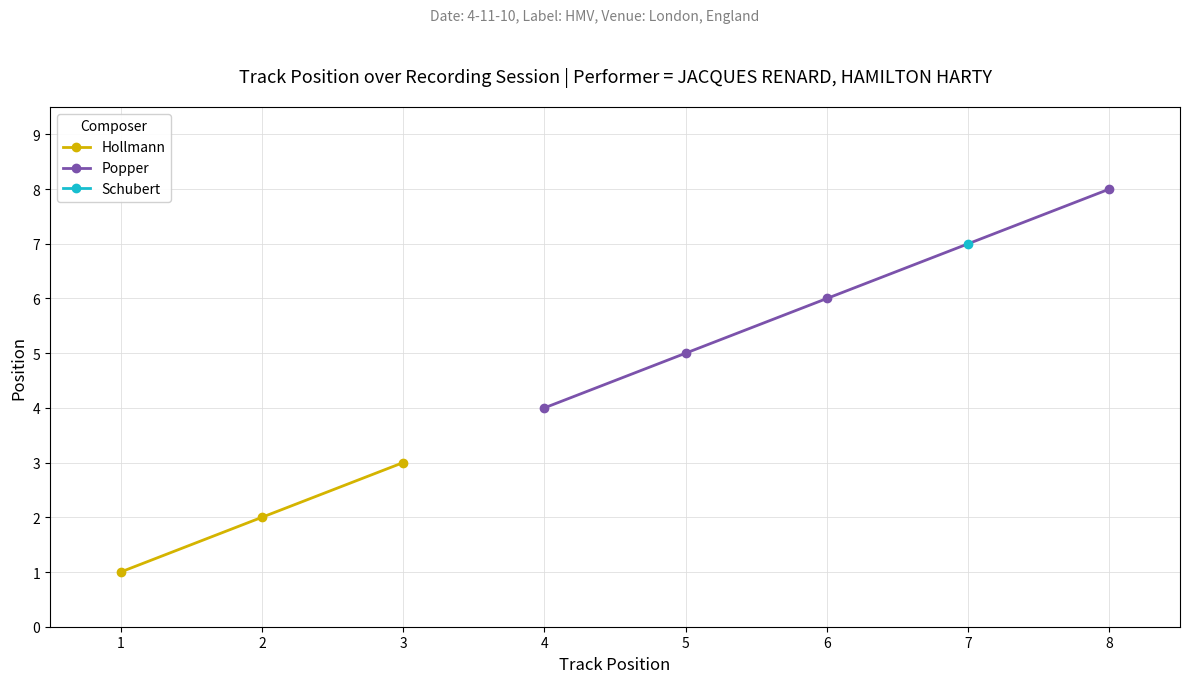

What is the difference between the second highest and minimum values?

6